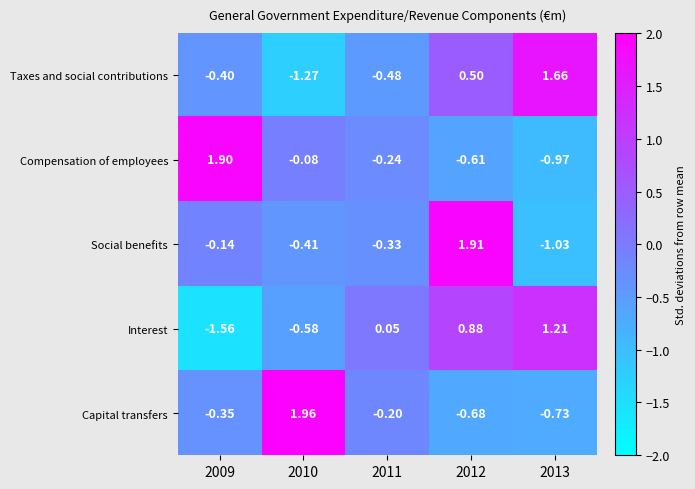

Is the value of Capital transfers at 2012 greater than the value of Compensation of employees at 2010?

No